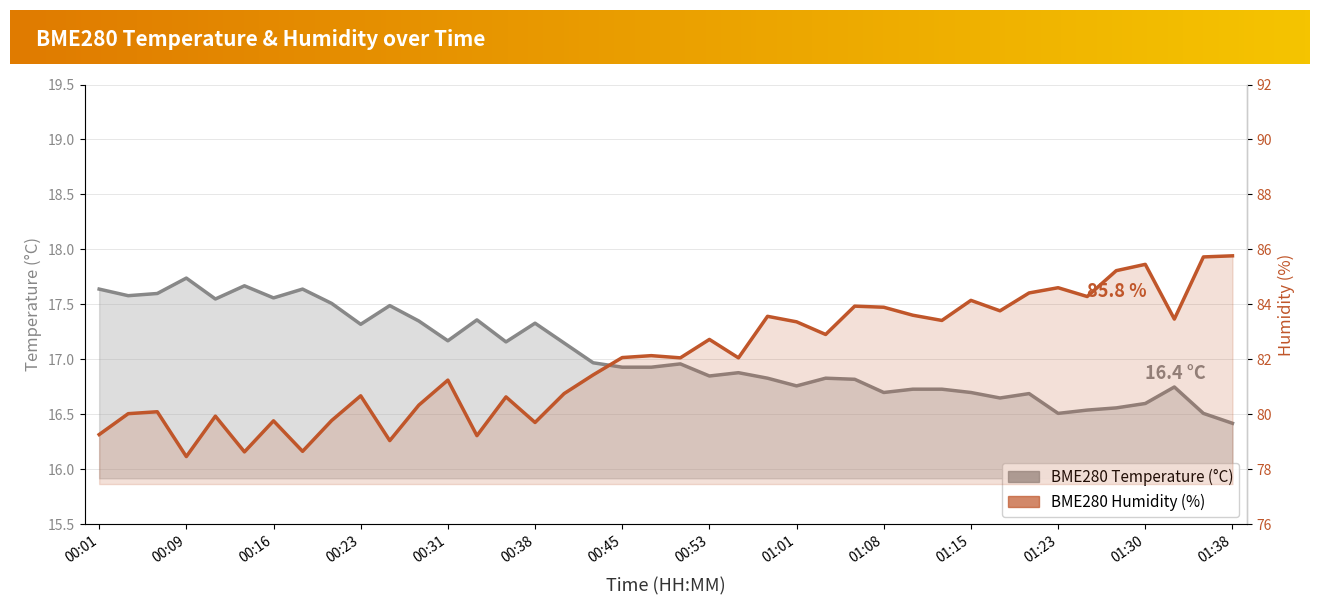

True or false: BME280_humidity and BME280_temperature intersect in this chart.

False